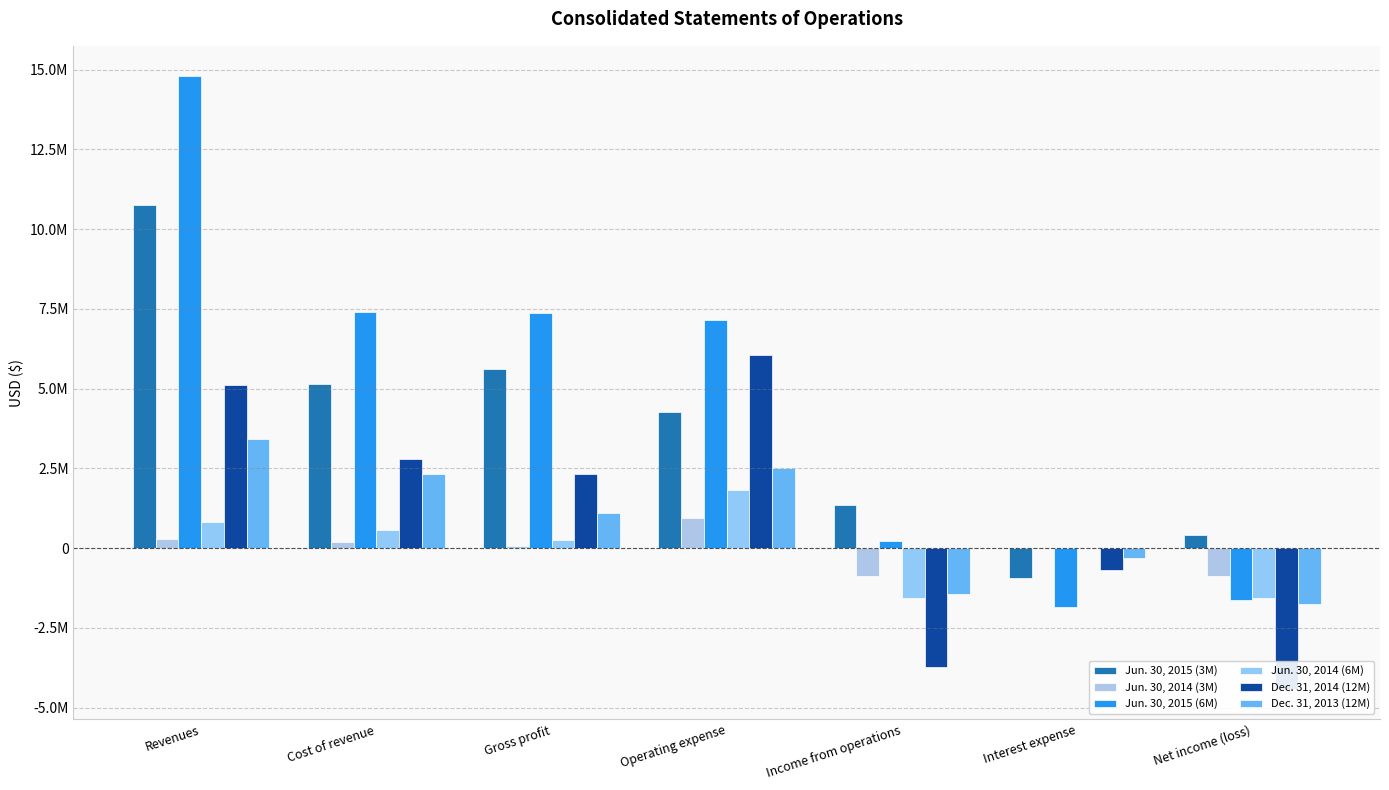

What is the sum of all Jun. 30, 2015 (6M) values?

33450726